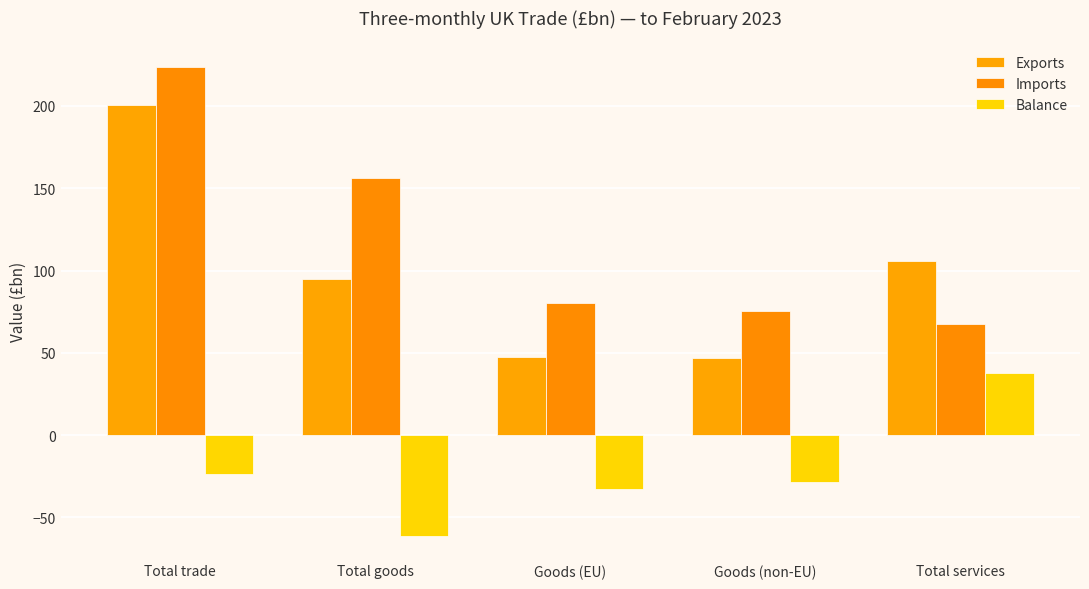

How many bars are there in total?

15